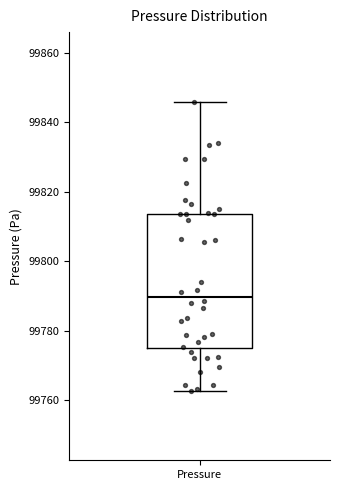

Read this box plot against the y-axis: the position of the median line, the range covered by the box, and the ends of both whiskers. The values are not printed on the chart, so give them approximately, as read against the axis.

median 99790, box 99774 to 99814, whiskers 99762 to 99846